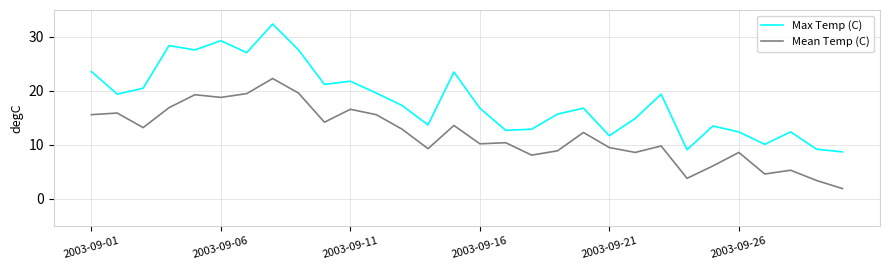

What is the difference between the maximum and minimum values in the Max Temp (C) series?

23.7